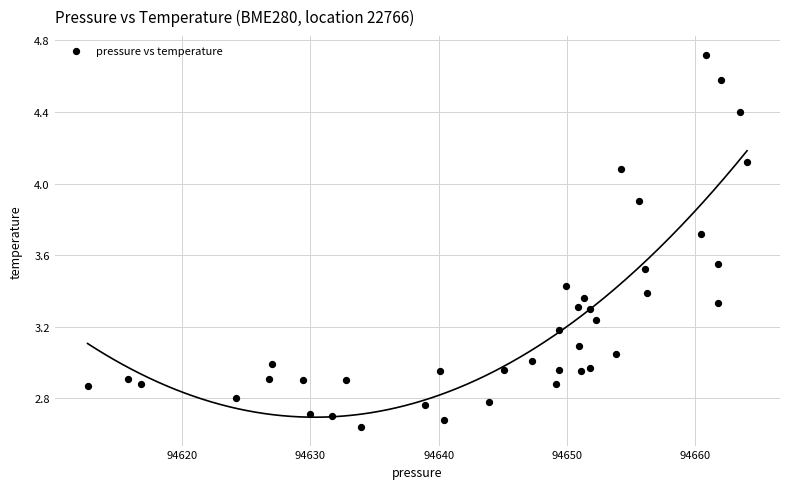

What is the range of Y values (max minus min)?

2.1